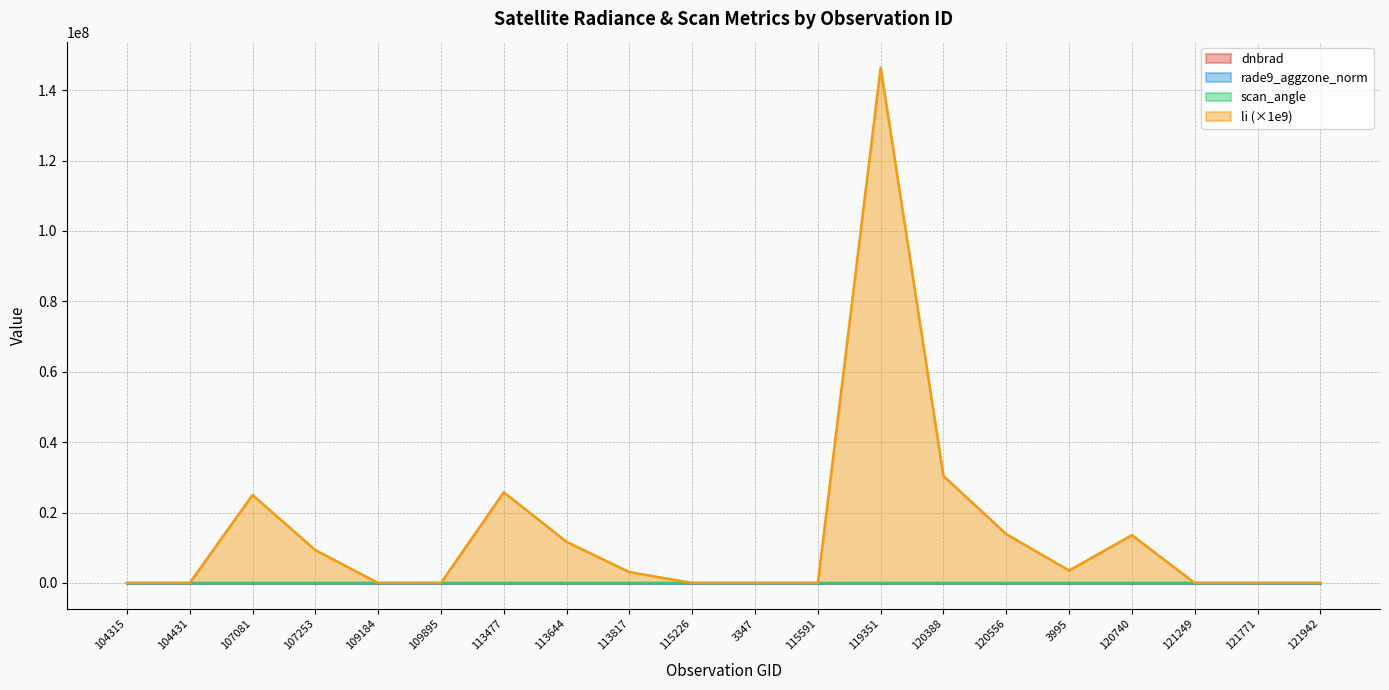

Rank the series at 121771 from highest to lowest value.

scan_angle, rade9_aggzone_norm, dnbrad, li